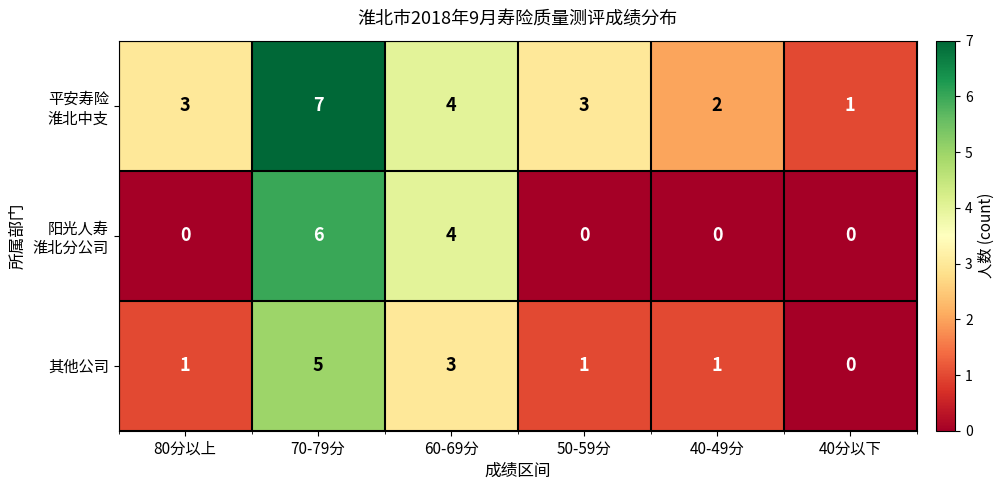

At which category does the chart reach its peak across all series?

70-79分